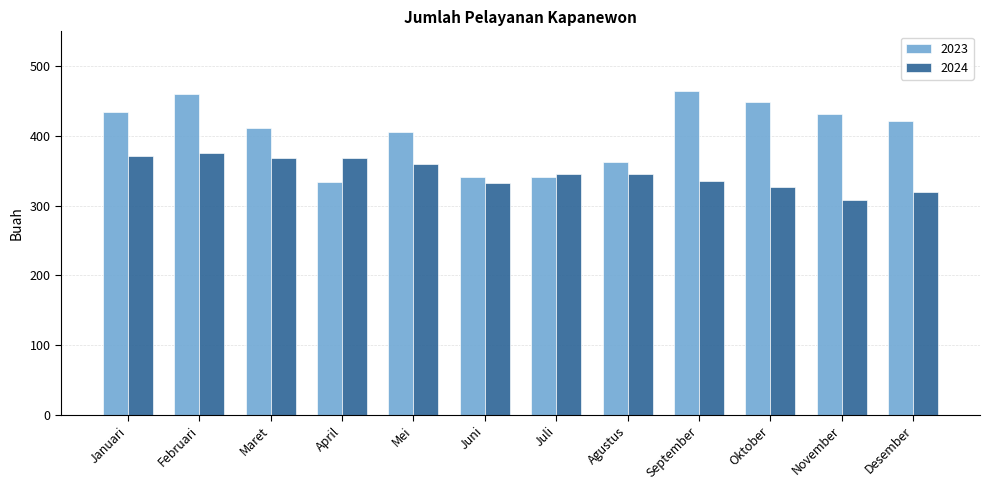

What position from the left is April?

4